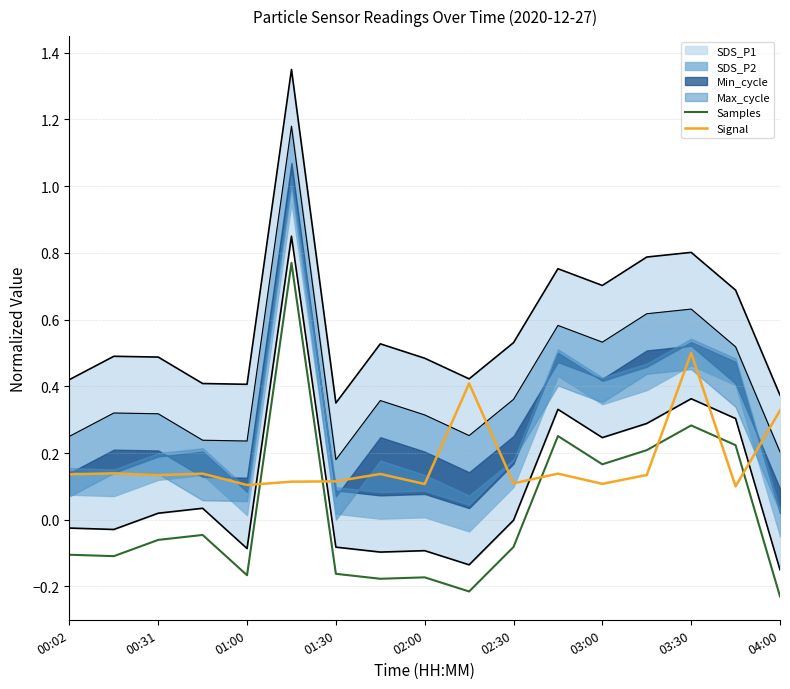

At which label does Signal reach its peak?

03:30